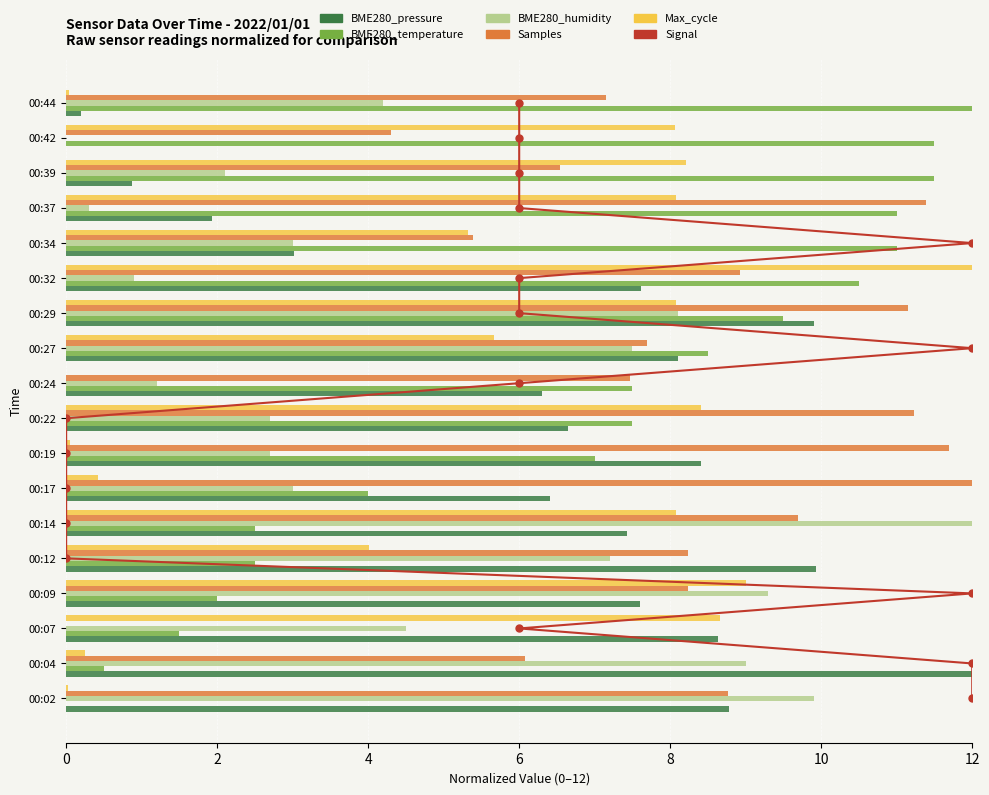

Rank the series by their maximum value, from highest to lowest.

Signal, BME280_pressure, BME280_temperature, BME280_humidity, Samples, Max_cycle